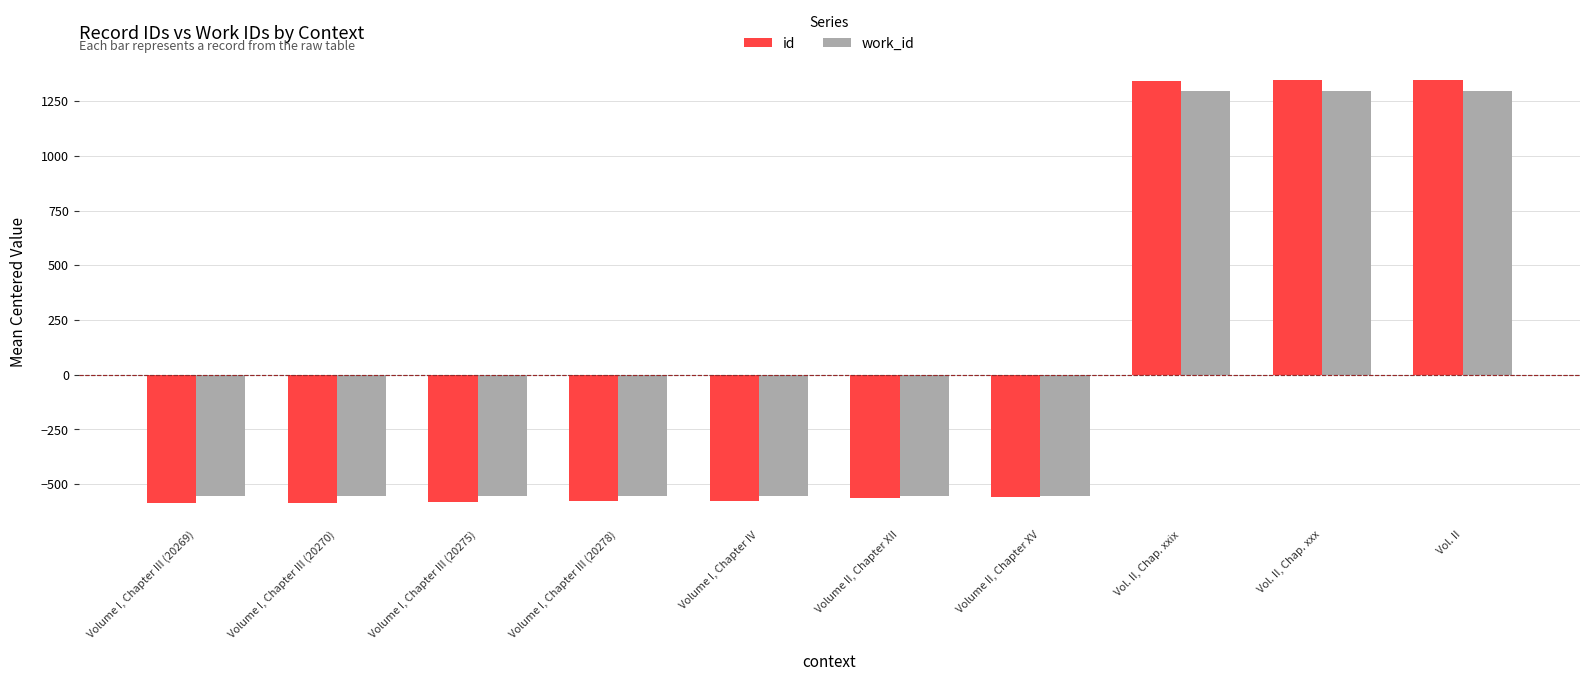

The value of id at Volume I, Chapter III (20275) is -581.8. True or false?

True